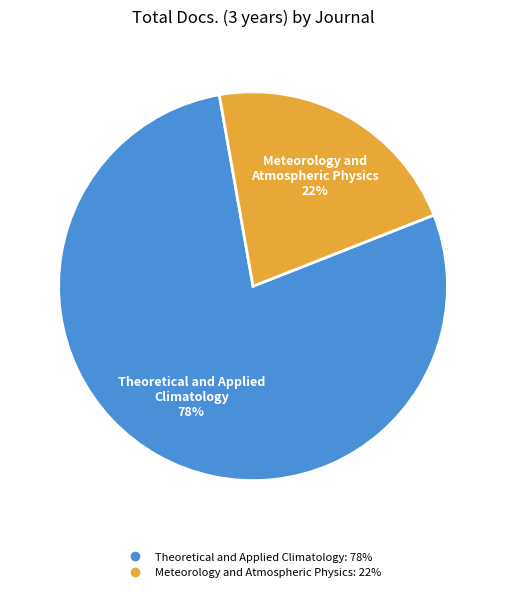

To the nearest percent, what percentage of the pie is Theoretical and Applied Climatology?

78%